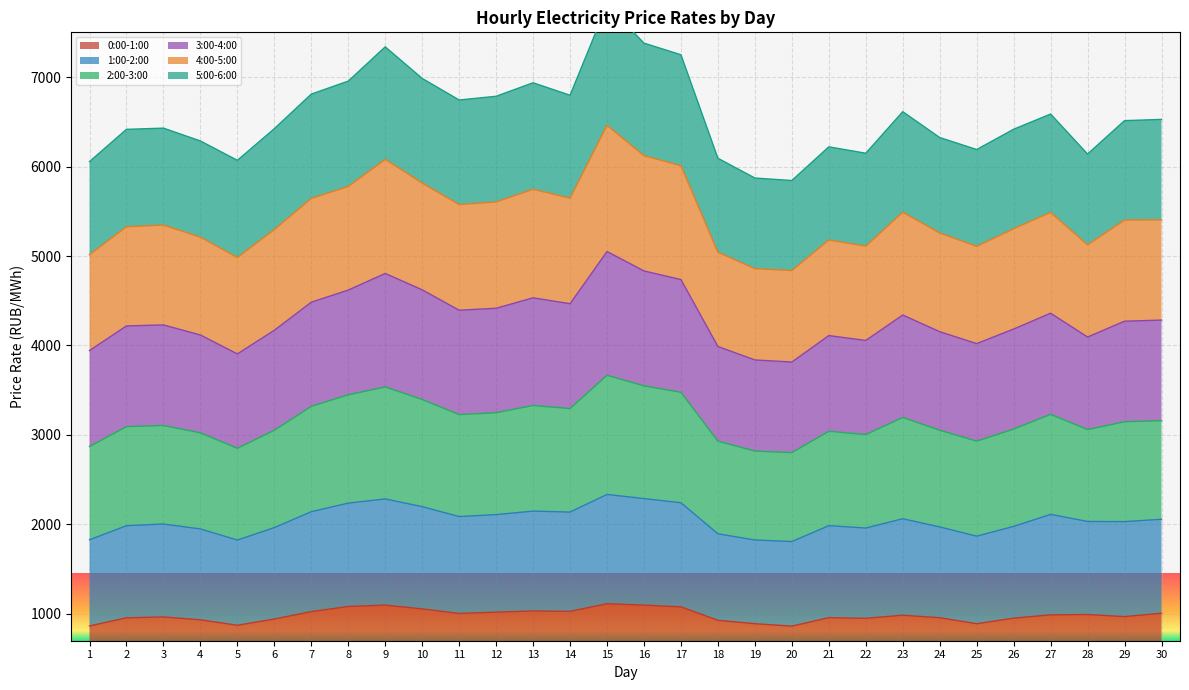

What is the difference between the 0:00-1:00 values at 7 and 24?

68.3